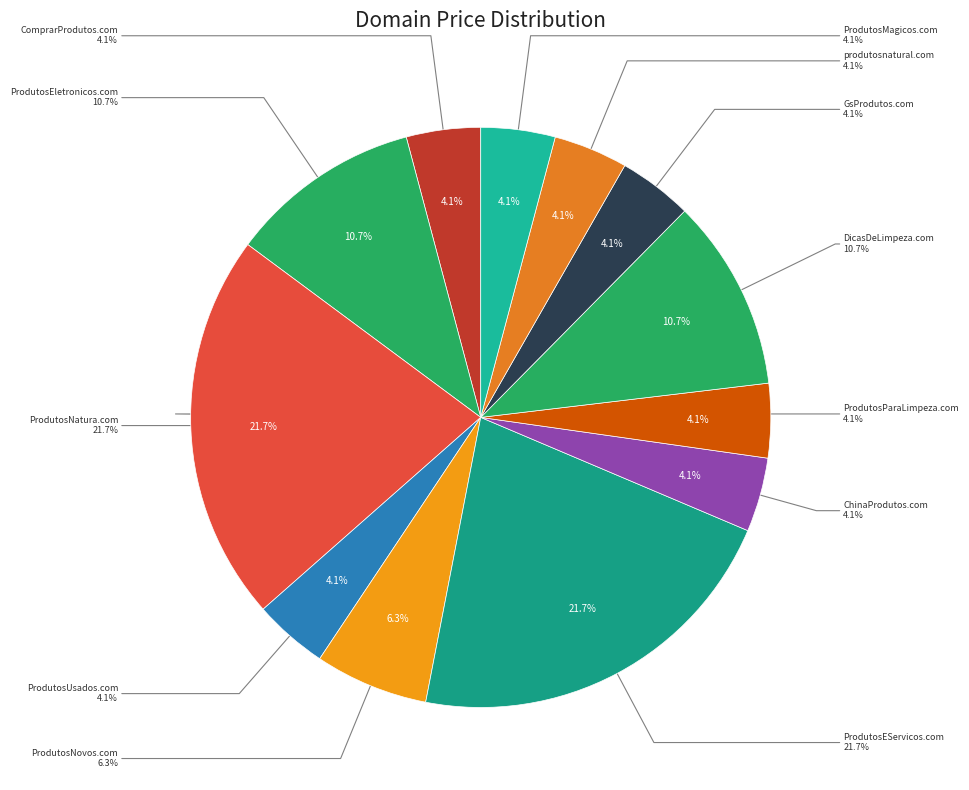

Between GsProdutos.com and ProdutosNatura.com, which is larger?

ProdutosNatura.com